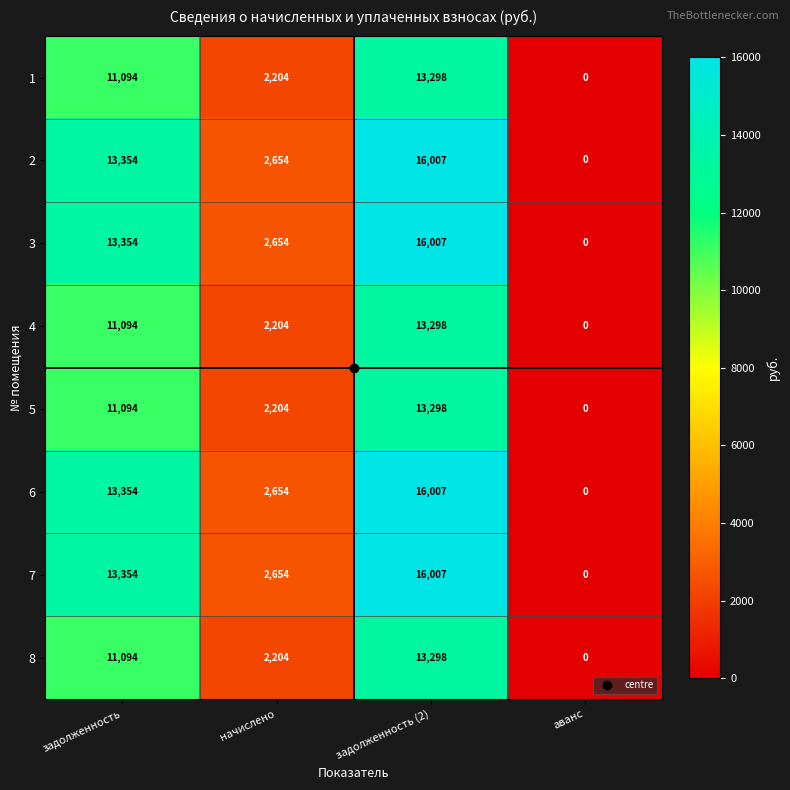

Which category has the highest value in the 8 series?

задолженность (2)